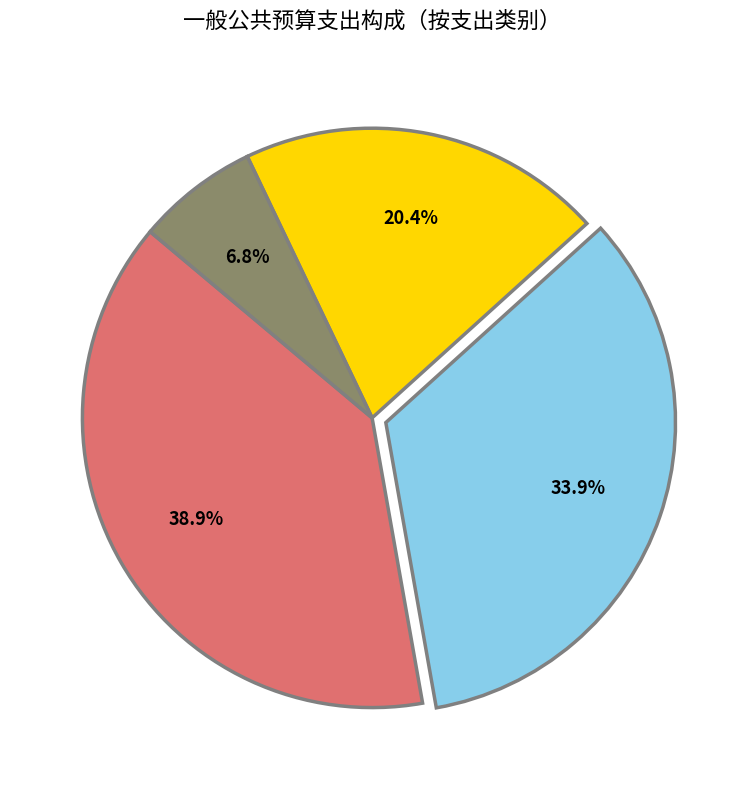

Does any single category account for the majority?

No